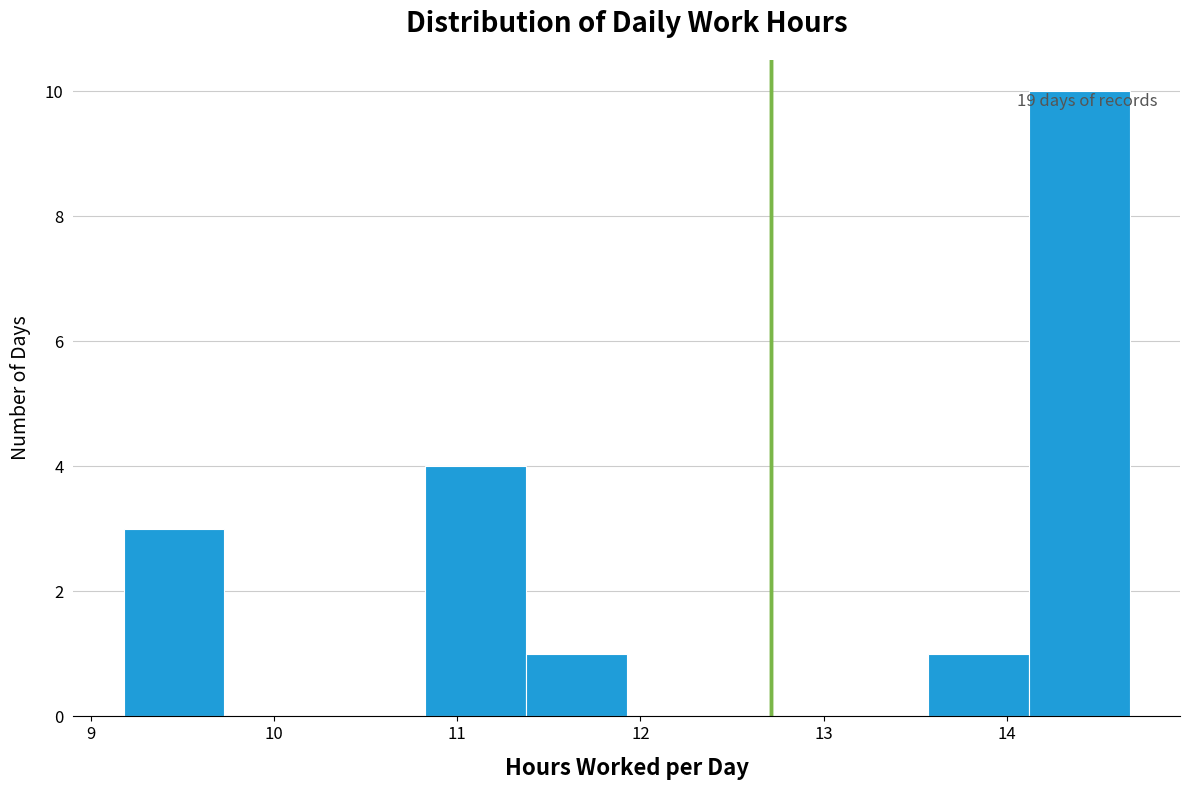

Over which range of the x-axis is the bar tallest?

14.1 to 14.7